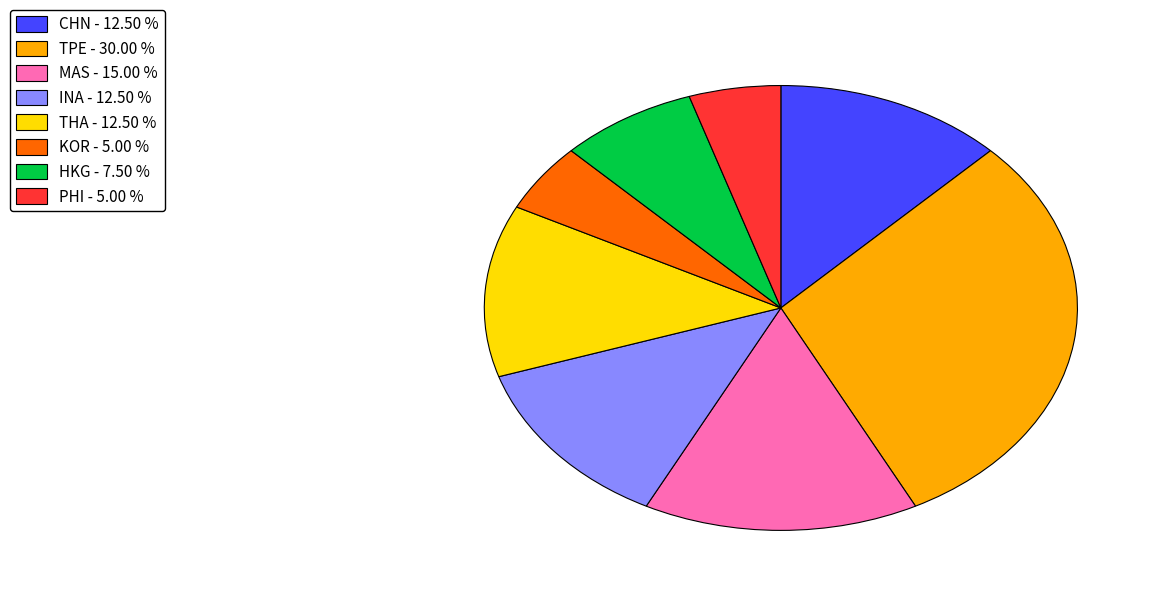

Which has a higher value, KOR or HKG?

HKG